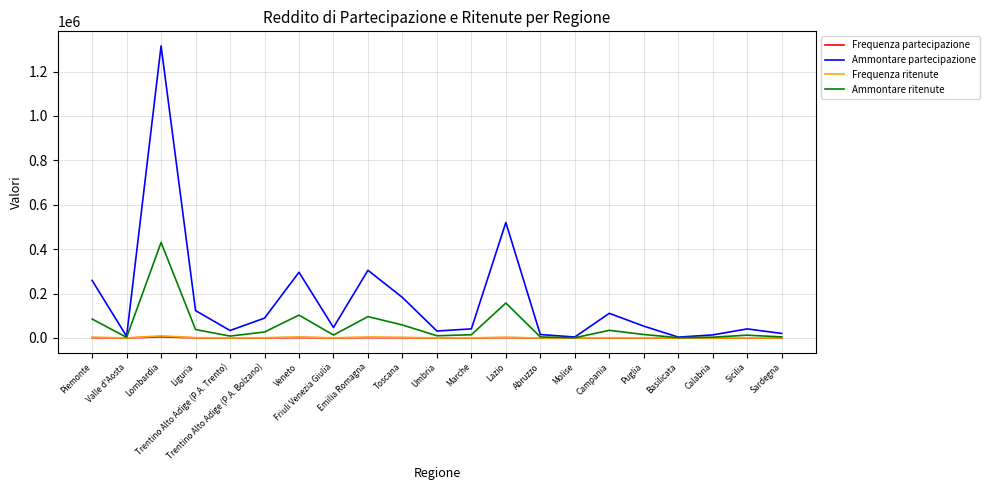

What is the sum of the Frequenza ritenute values at Lombardia and Umbria?

10180